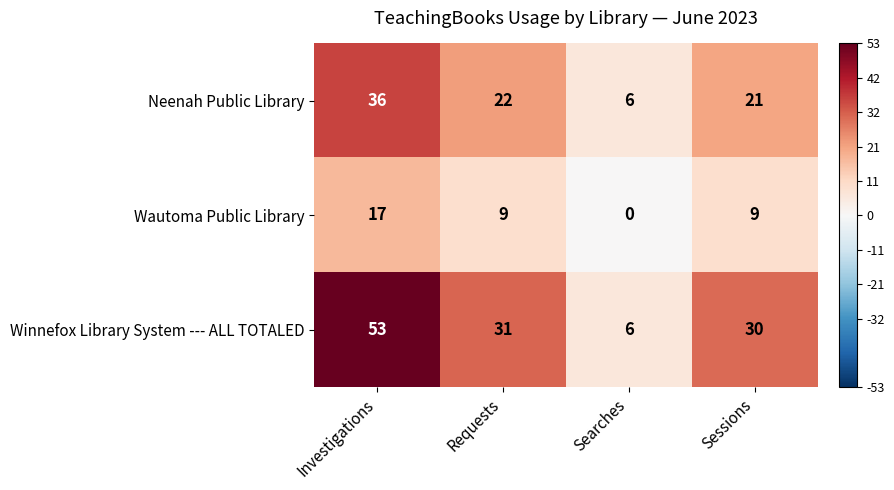

Reading left to right, transcribe all the data shown in this chart.

Neenah Public Library: Investigations=36	Requests=22	Searches=6	Sessions=21
Wautoma Public Library: Investigations=17	Requests=9	Searches=0	Sessions=9
Winnefox Library System --- ALL TOTALED: Investigations=53	Requests=31	Searches=6	Sessions=30